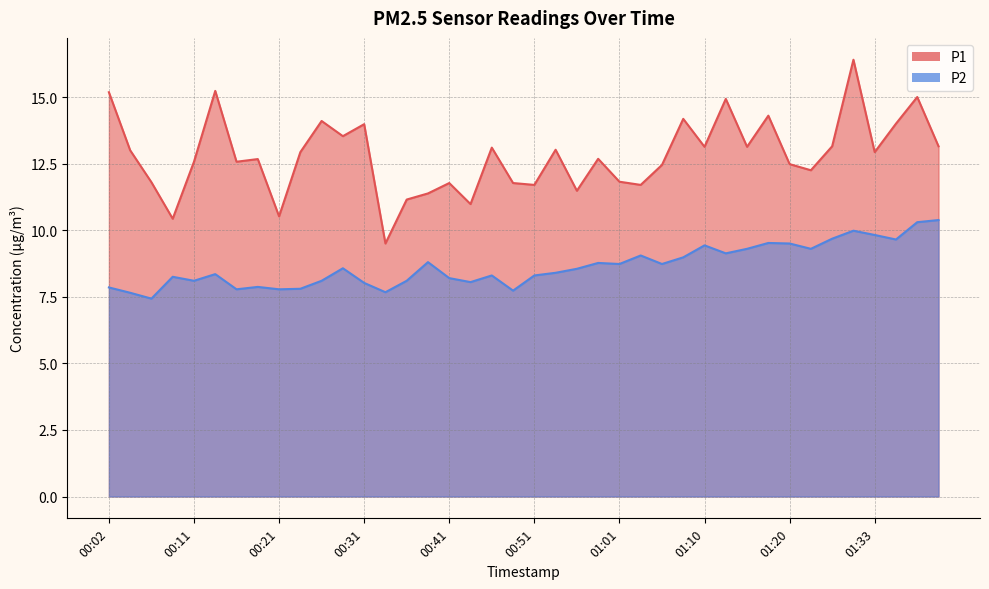

How many series are shown in this chart?

2